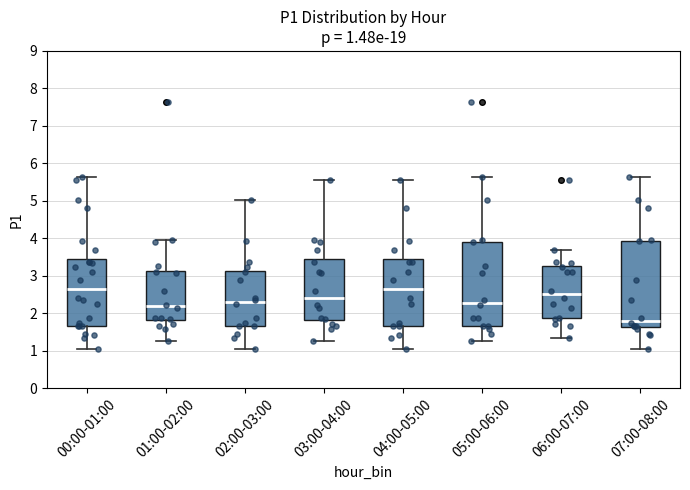

Which box's median line is the lowest?

07:00-08:00